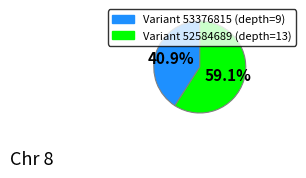

How many segments does this pie chart have?

2